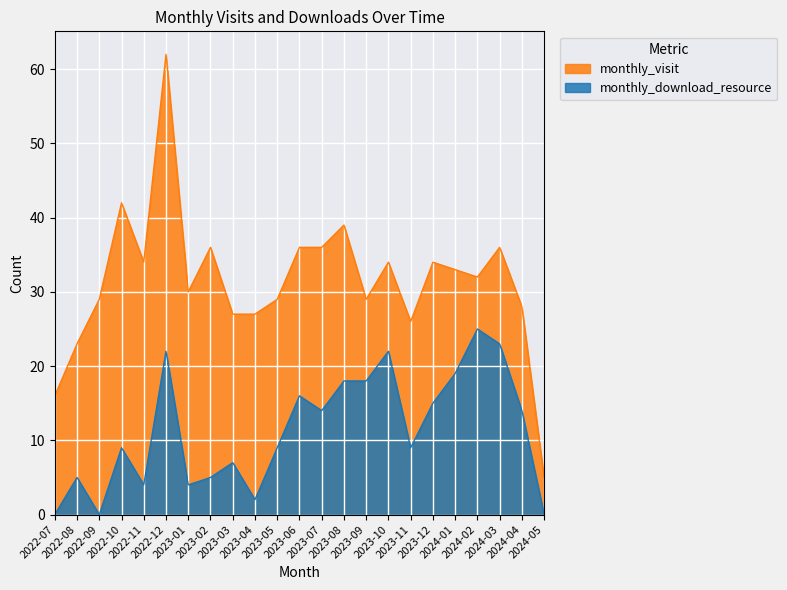

How many positive values does the monthly_download_resource series have?

20